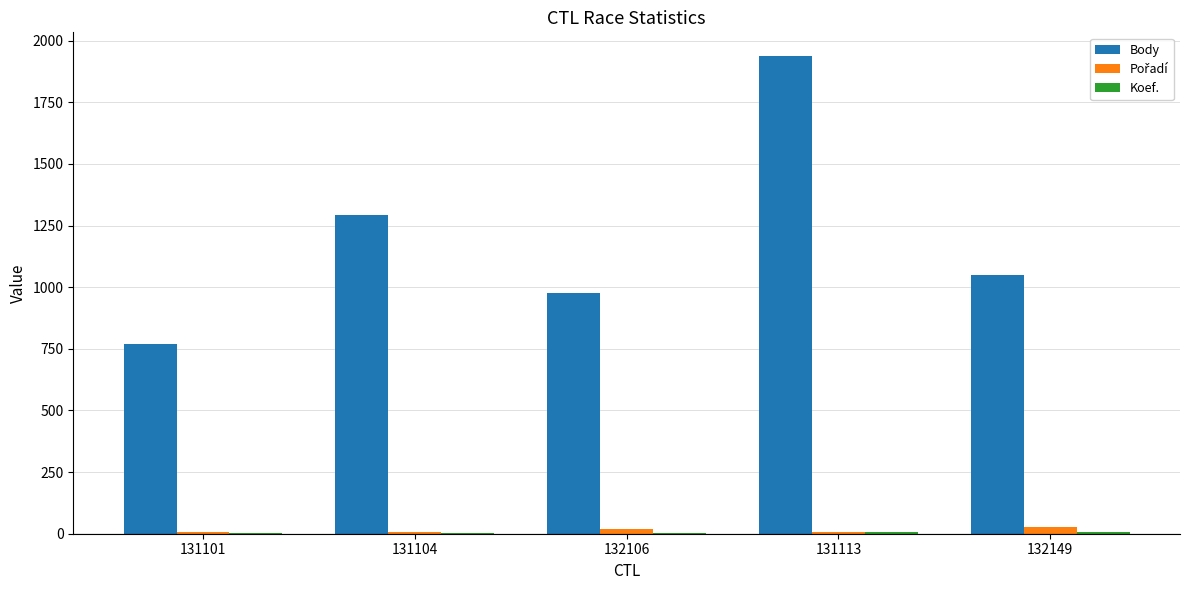

At which category is the sum across all series the highest?

131113